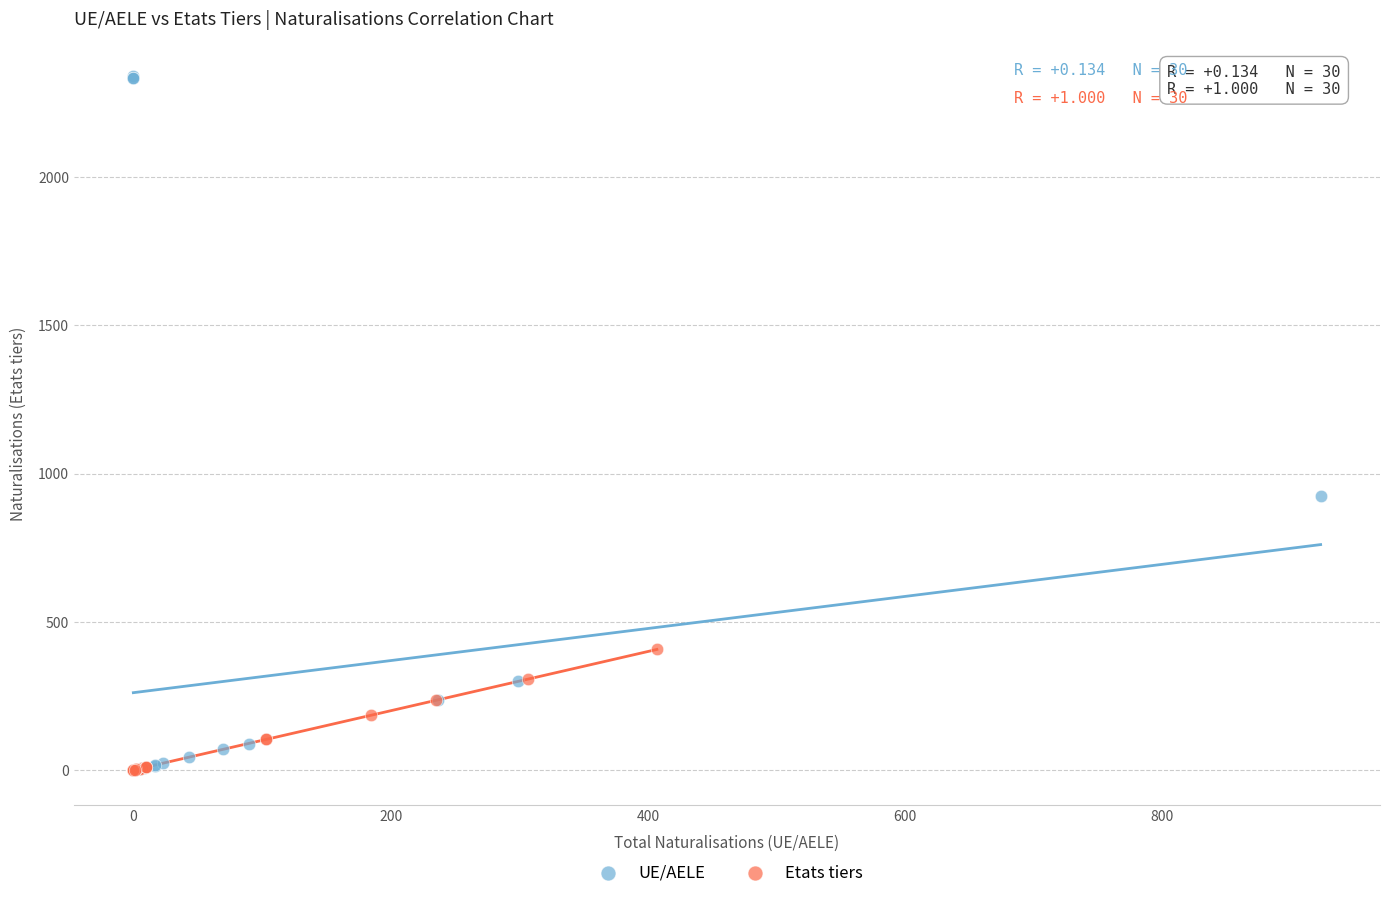

Which series contains the highest Y value?

UE/AELE